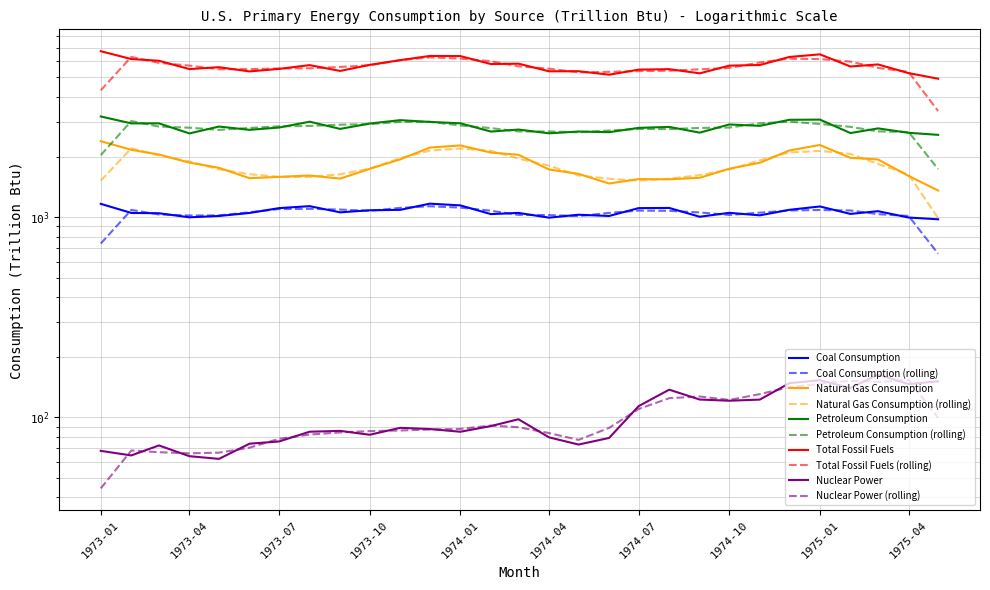

Reading left to right, what are all the values shown in this chart?

Coal Consumption: 1166.2	1050.6	1046.9	999.0	1014.5	1050.1	1110.4	1135.7	1057.7	1083.2	1088.6	1168.7	1145.8	1036.4	1050.8	995.0	1029.2	1014.4	1110.4	1112.6	1005.5	1051.7	1022.0	1089.0	1131.7	1038.8	1072.0	996.4	976.6
Natural Gas Consumption: 2397.3	2170.6	2057.3	1873.5	1765.3	1566.2	1590.7	1615.2	1559.1	1743.9	1945.0	2227.8	2283.5	2103.3	2051.1	1731.6	1646.6	1473.5	1550.3	1546.2	1573.9	1746.9	1870.8	2154.5	2295.2	1979.7	1943.0	1608.1	1359.0
Petroleum Consumption: 3185.3	2942.0	2942.5	2621.3	2836.6	2731.4	2804.5	2999.4	2761.2	2936.5	3053.6	2991.7	2944.9	2677.8	2740.1	2624.7	2679.0	2659.1	2793.7	2825.4	2644.9	2905.6	2859.8	3065.7	3072.7	2632.2	2776.8	2639.7	2578.9
Total Fossil Fuels: 6747.7	6163.1	6044.6	5493.2	5613.6	5347.5	5504.6	5748.9	5376.8	5765.3	6088.4	6388.5	6378.0	5820.5	5845.6	5355.6	5359.9	5150.4	5458.0	5488.1	5230.8	5713.4	5757.5	6314.0	6508.1	5658.9	5794.3	5244.0	4917.0
Nuclear Power: 68.1	64.6	72.5	64.1	62.1	74.0	75.9	84.9	85.7	82.0	88.8	87.6	84.9	90.6	98.0	79.6	73.2	79.0	114.0	137.7	122.9	121.2	122.8	148.3	153.5	140.2	163.9	146.8	151.6